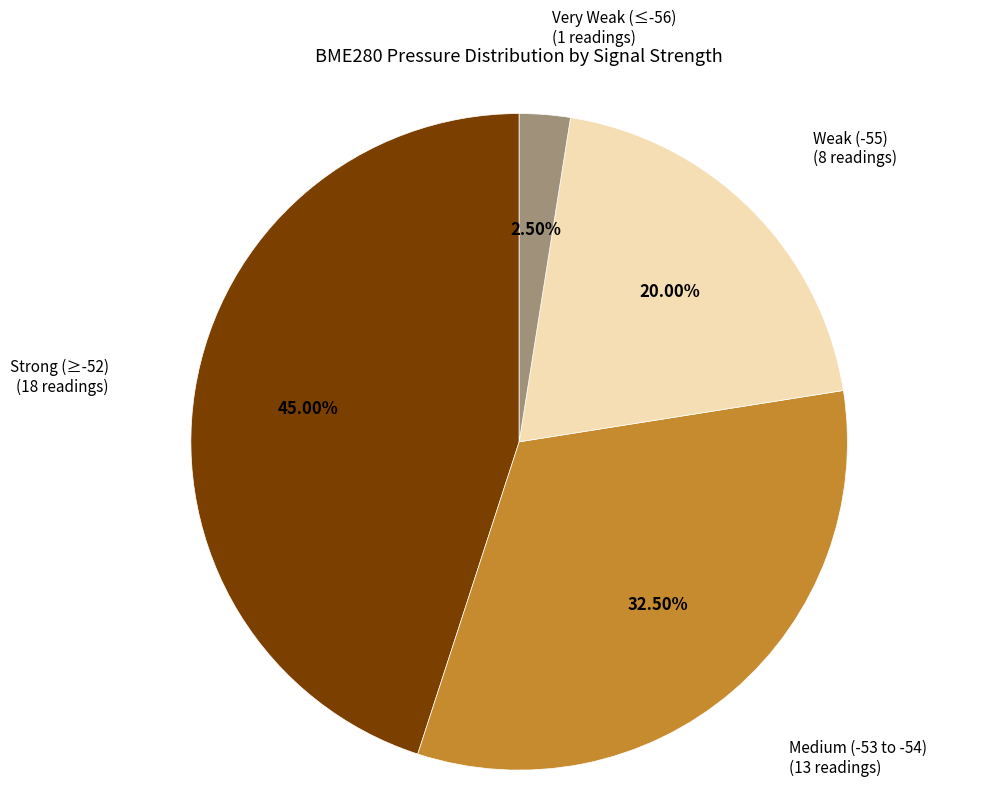

Is there a majority slice in this chart?

No